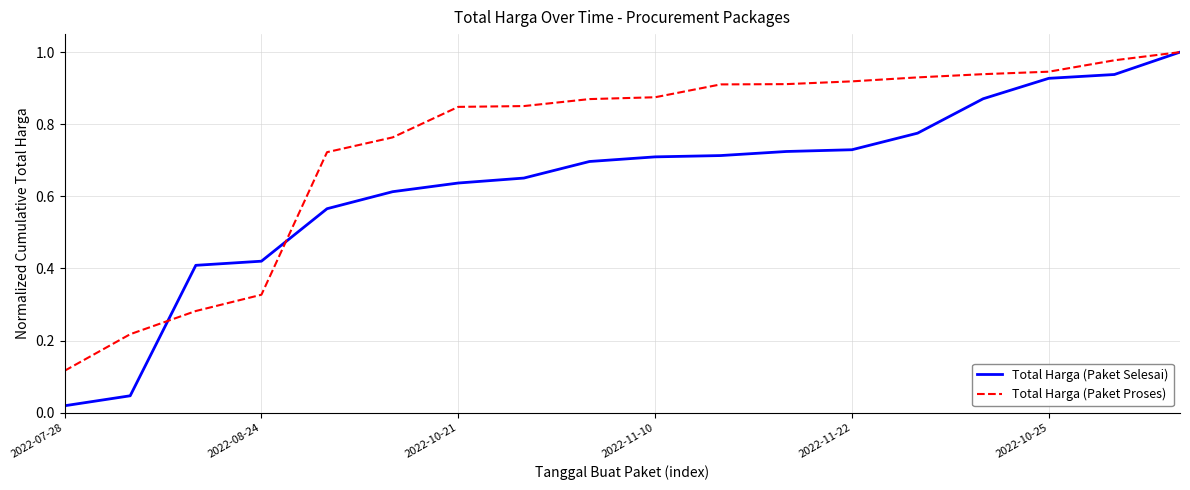

Which series has the largest total across all categories?

Total Harga (Paket Proses)